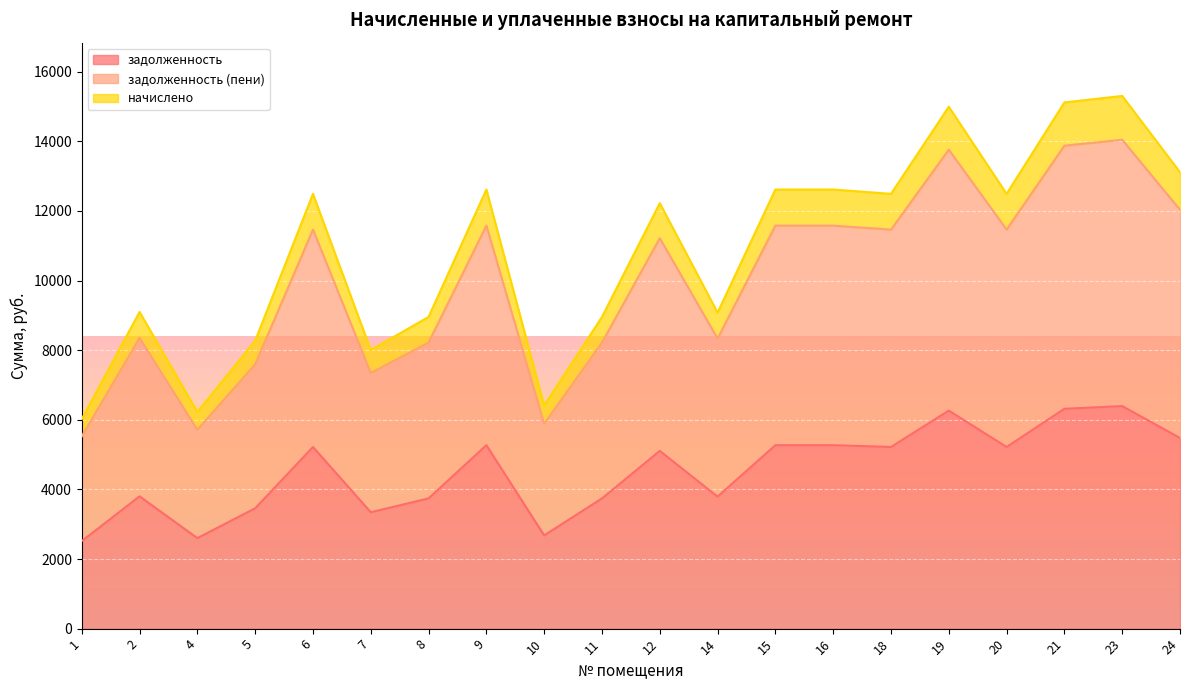

What is the value of the задолженность point at the 20th from the left?

5477.8